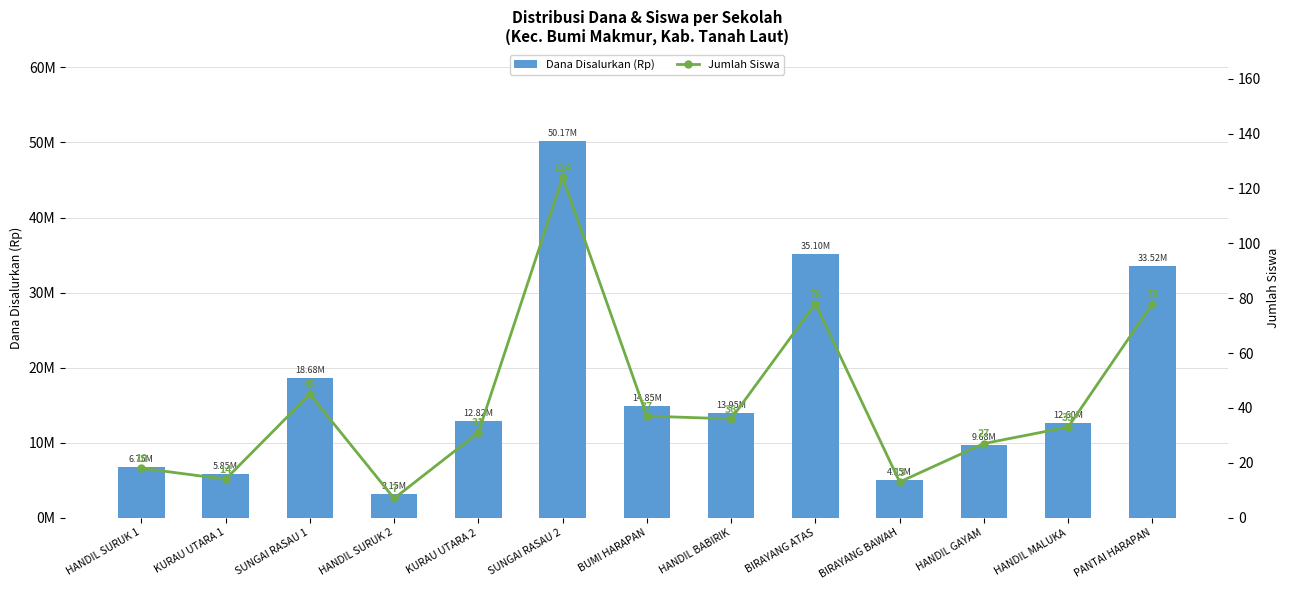

What are all the series names shown in the legend?

Dana Disalurkan (Rp), Jumlah Siswa